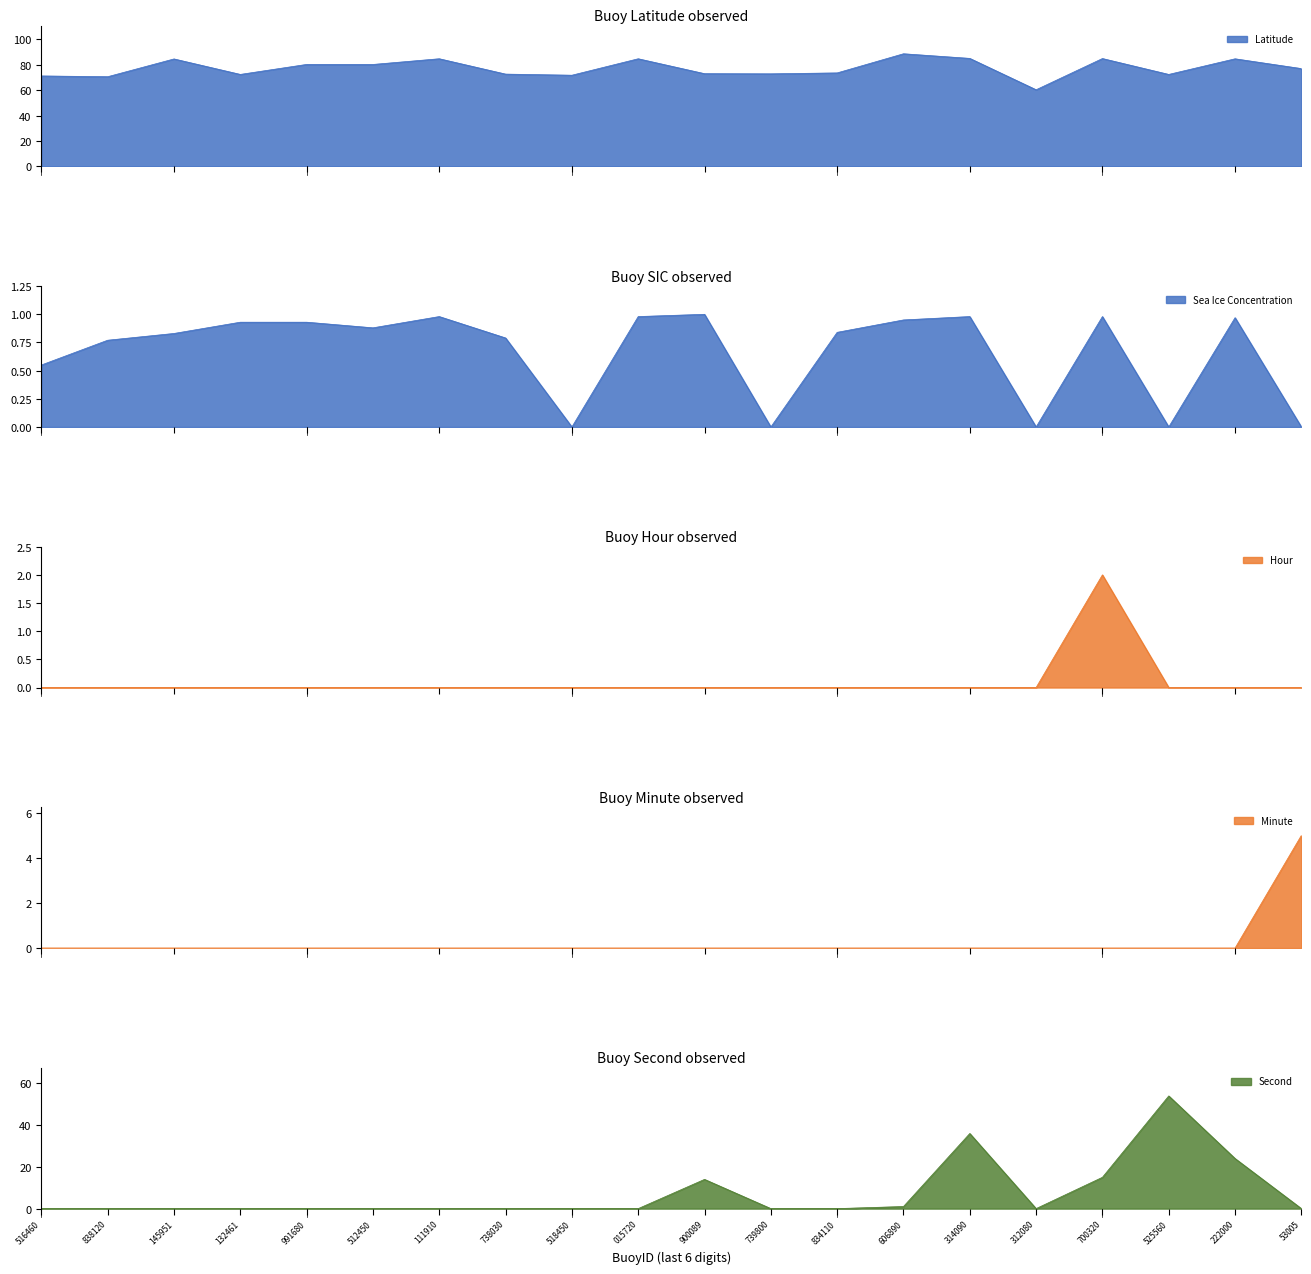

True or false: Second and SIC intersect in this chart.

True